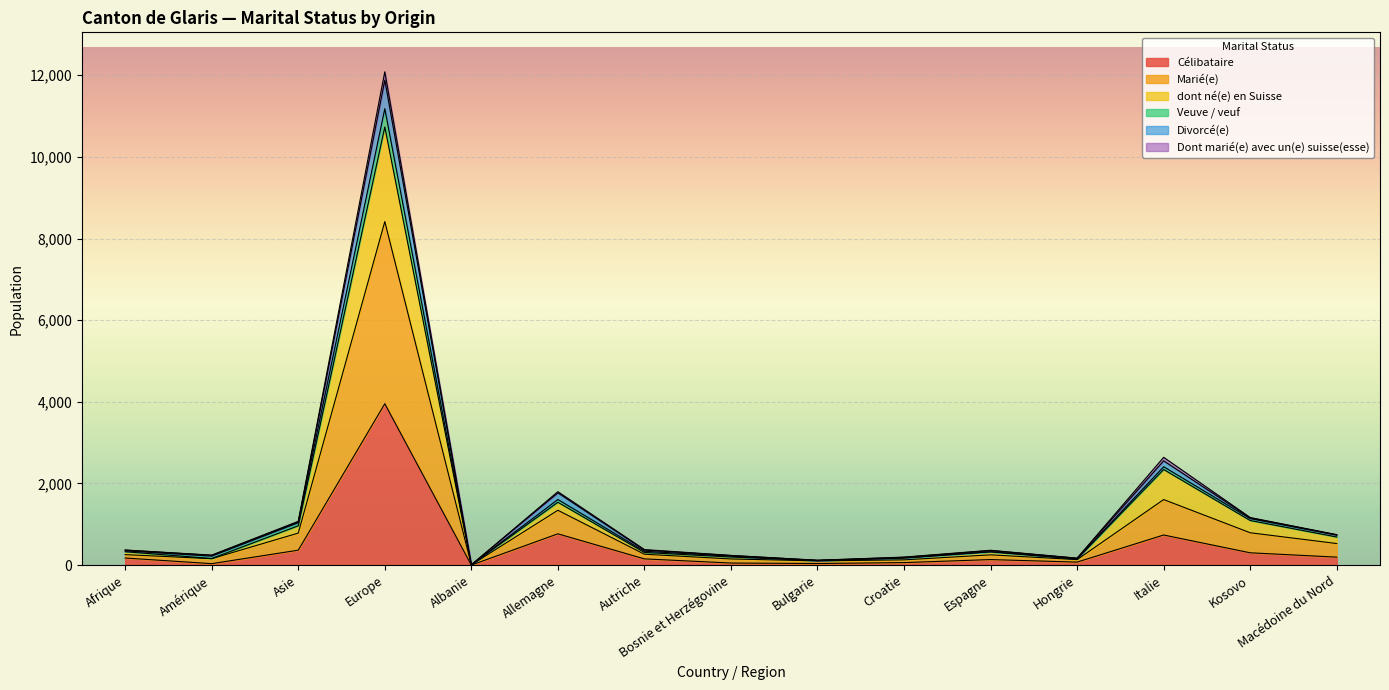

At how many categories does at least one series exceed 6051?

1